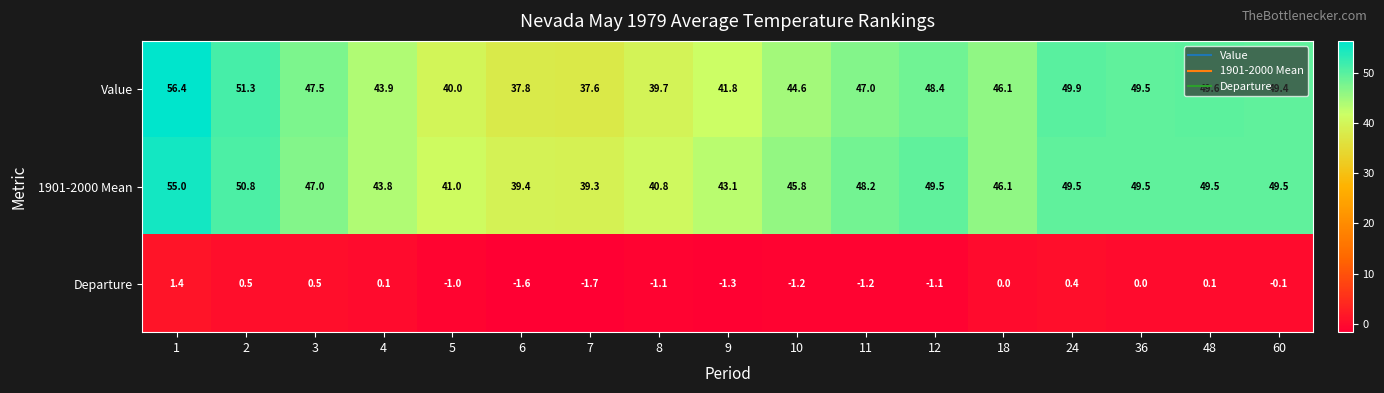

What is the sum of all Departure values?

-7.3